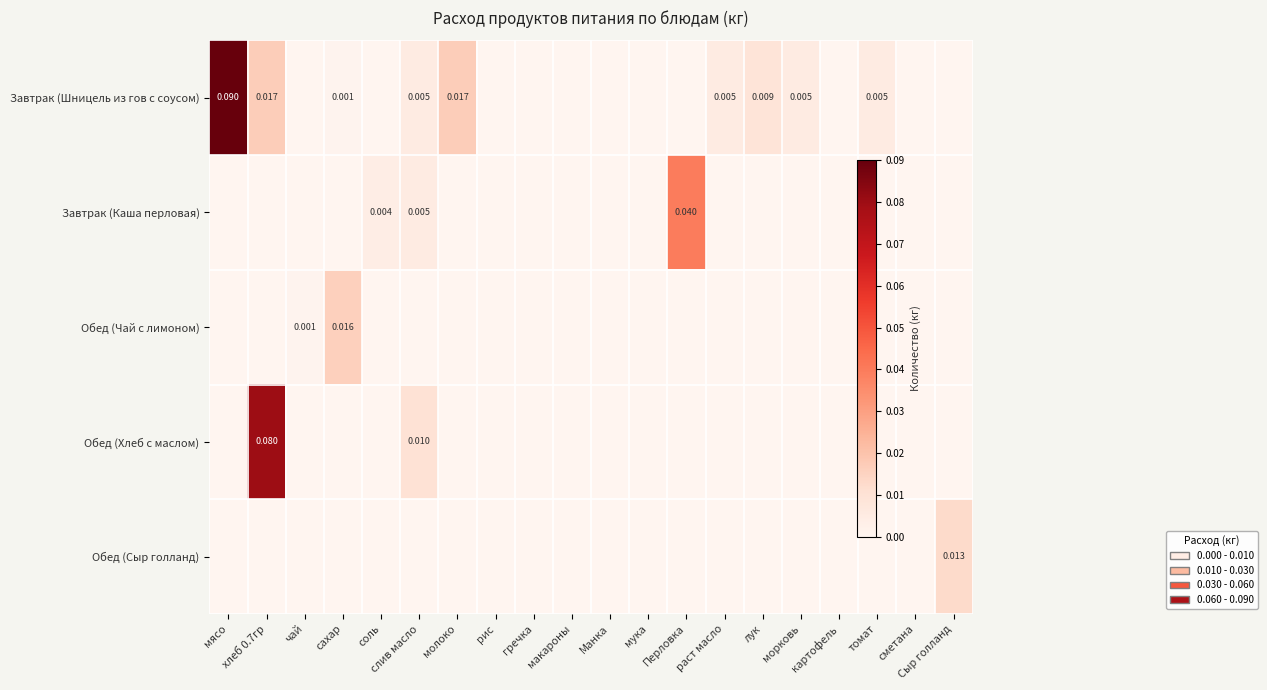

Which label corresponds to the smallest value in the chart?

чай